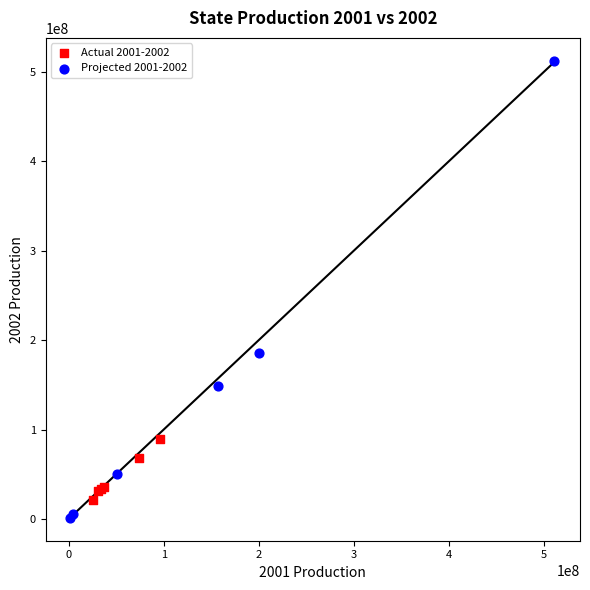

What are all the series names shown in the legend?

Actual 2001-2002, Projected 2001-2002